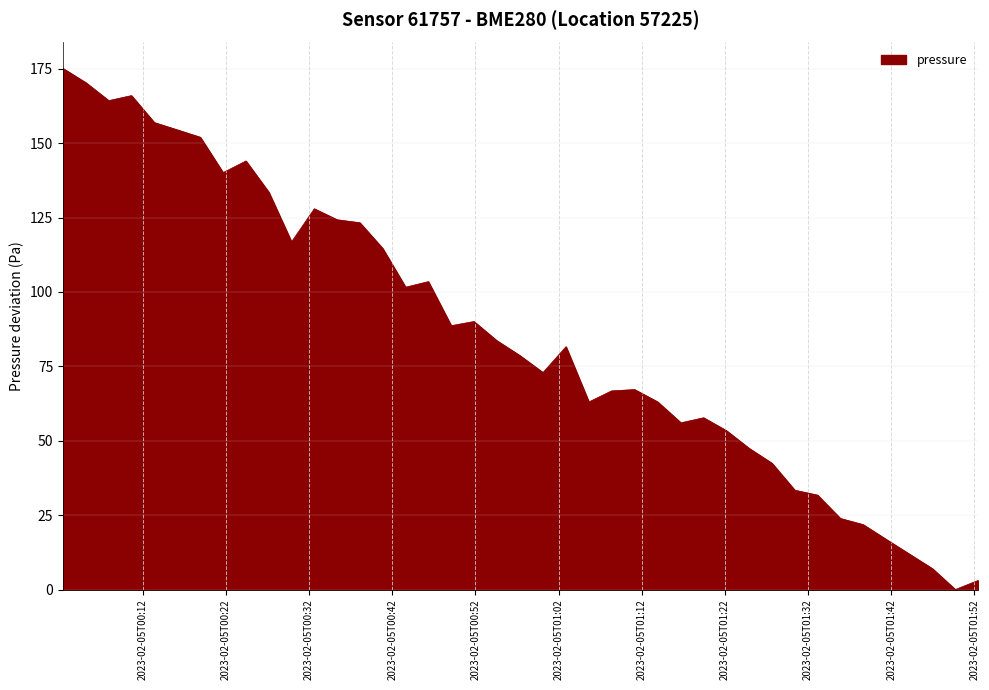

What is the greatest value displayed?

175.1